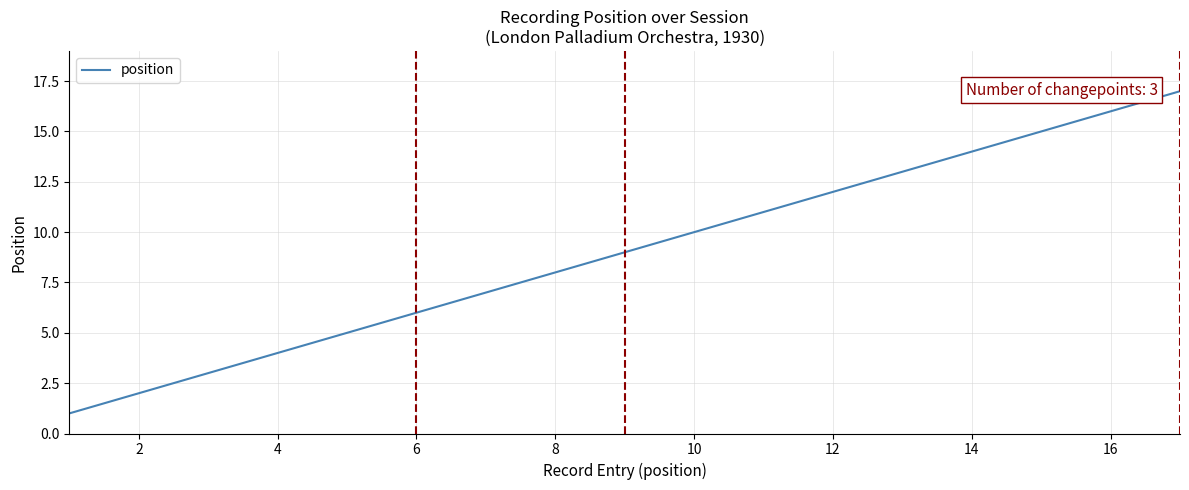

What is the greatest value displayed?

17